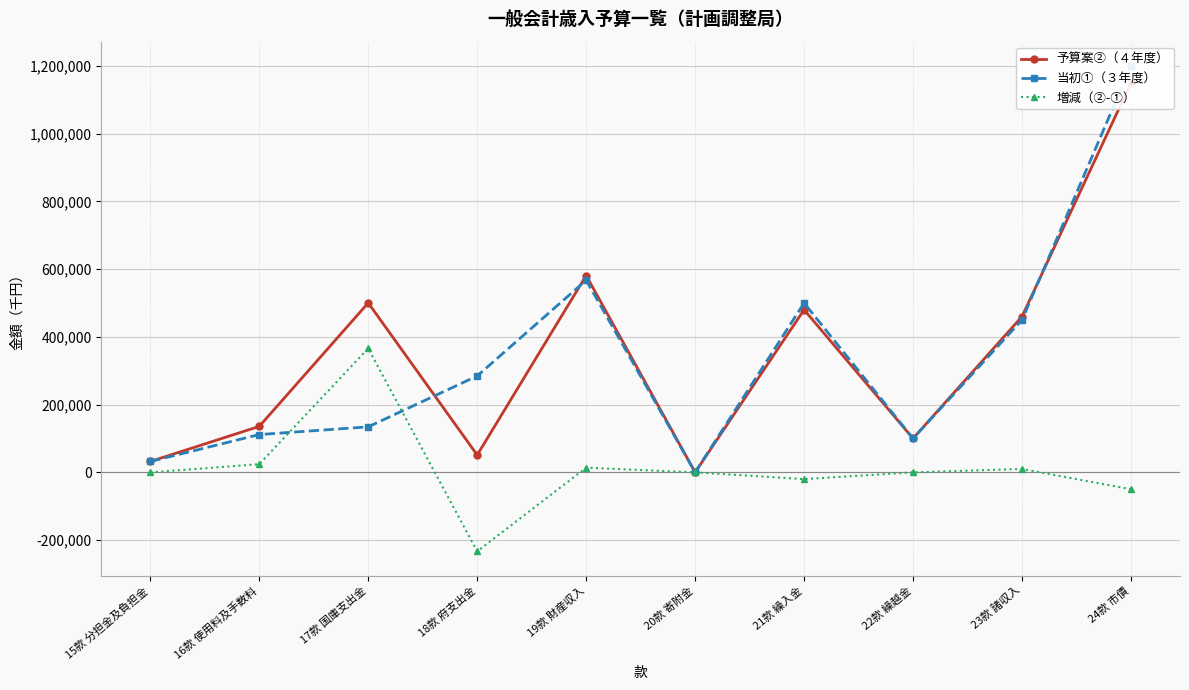

List the series in order of their peak value, lowest first.

増減（②-①）, 予算案②（４年度）, 当初①（３年度）